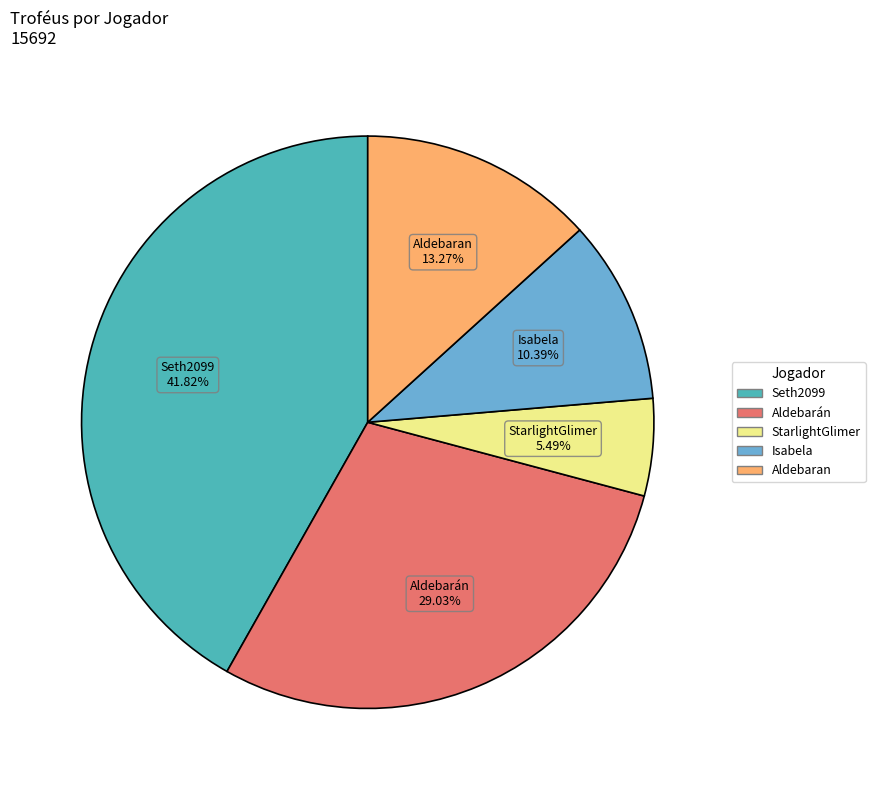

Approximately how many times larger is the value at StarlightGlimer compared to Aldebarán?

0.2